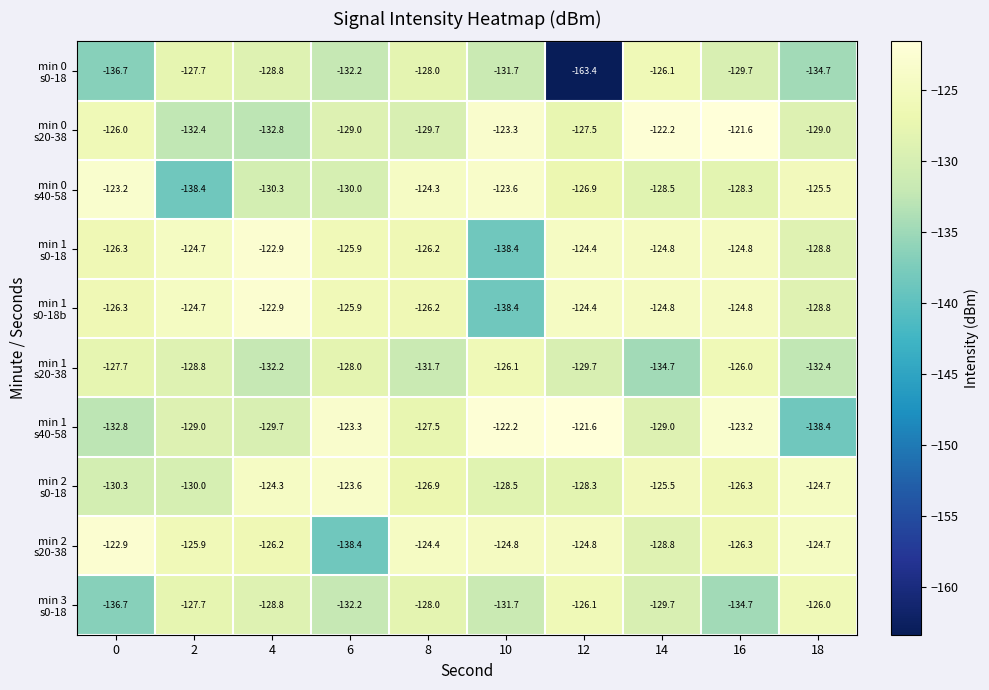

What is the difference between the highest and lowest values at 6?

15.1